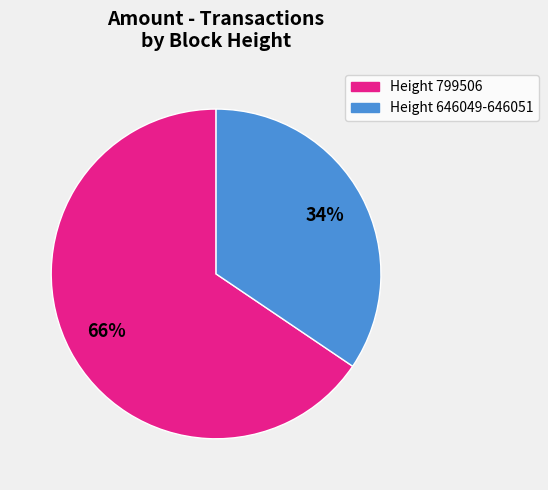

How many slices are in this pie chart?

2